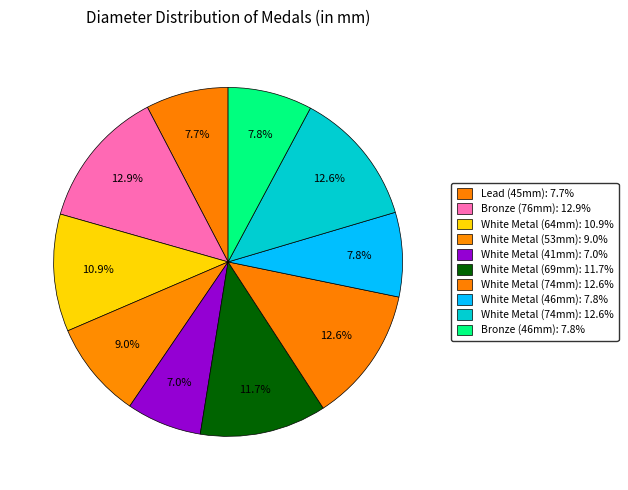

Count the number of slices in the pie.

10